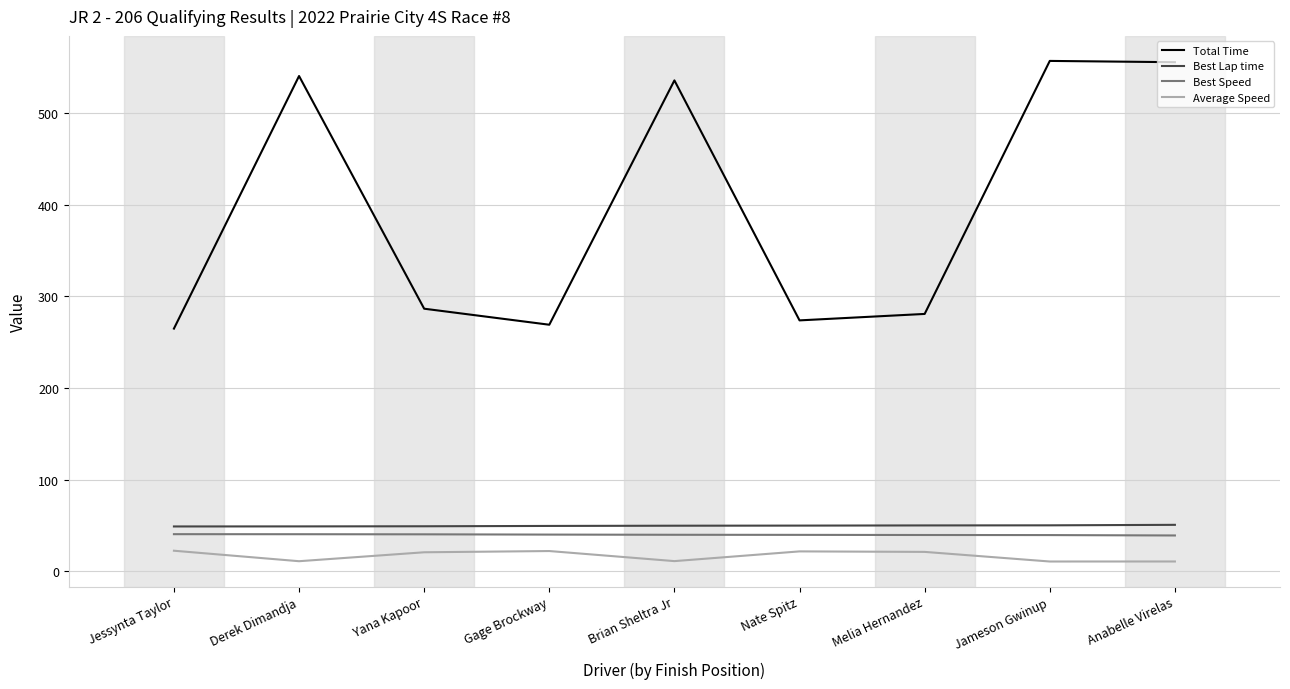

What are all the series names shown in the legend?

Total Time, Best Lap time, Best Speed, Average Speed